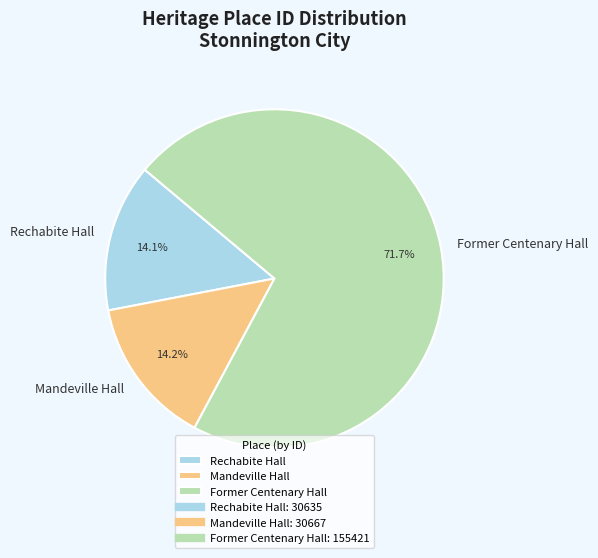

True or false: Rechabite Hall accounts for 28% of the total.

False